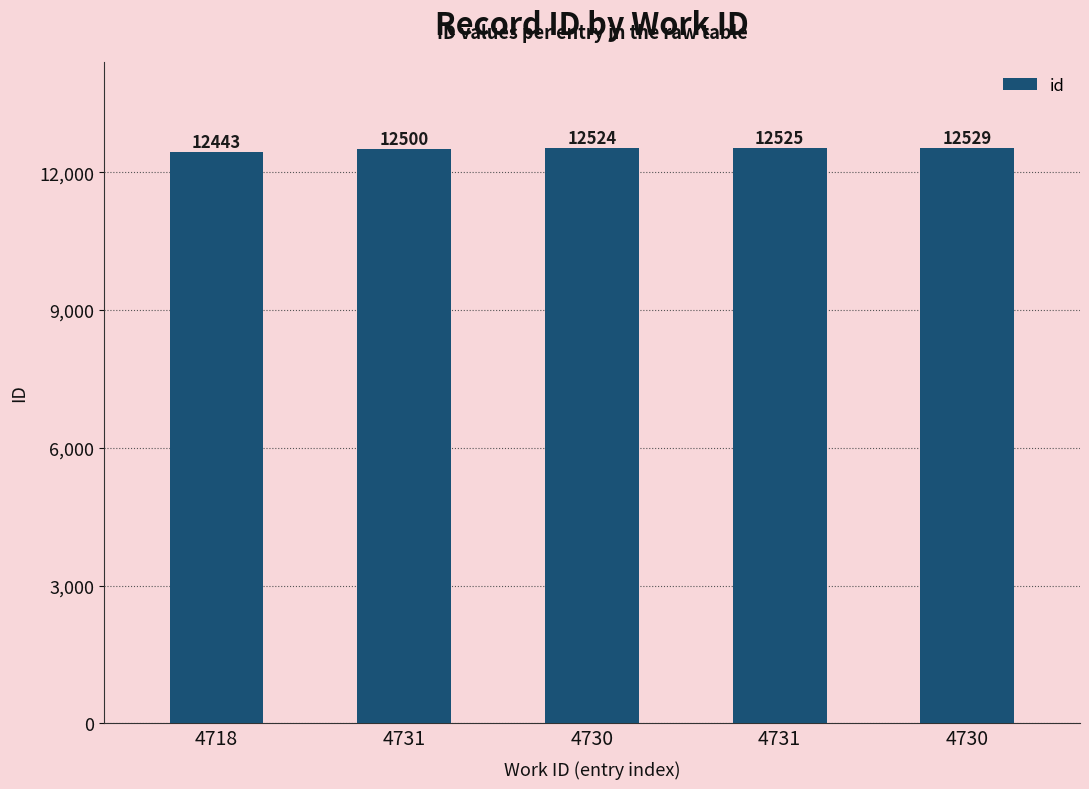

What is the difference between the maximum and minimum values?

86